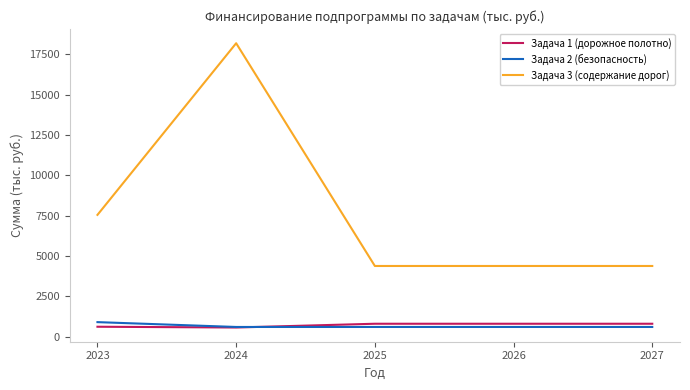

What is the spread (max minus min) of values at 2024?

17630.2